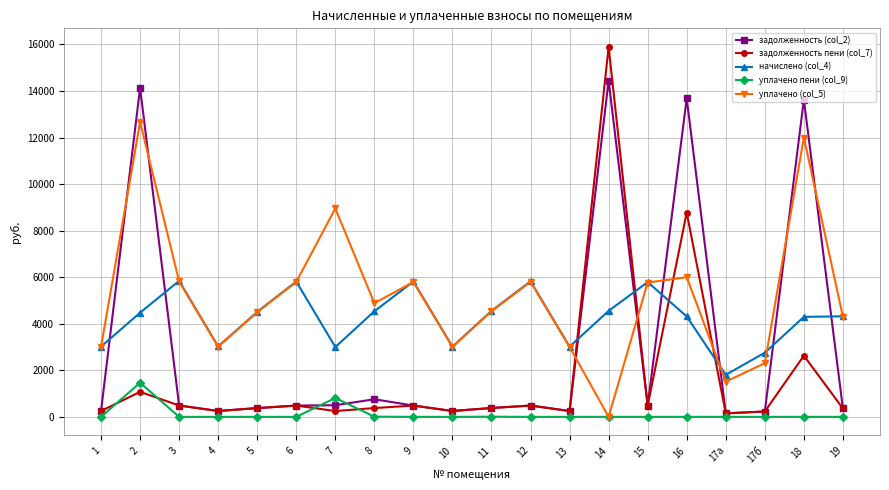

What are all the series names shown in the legend?

задолженность (col_2), задолженность пени (col_7), начислено (col_4), уплачено пени (col_9), уплачено (col_5)